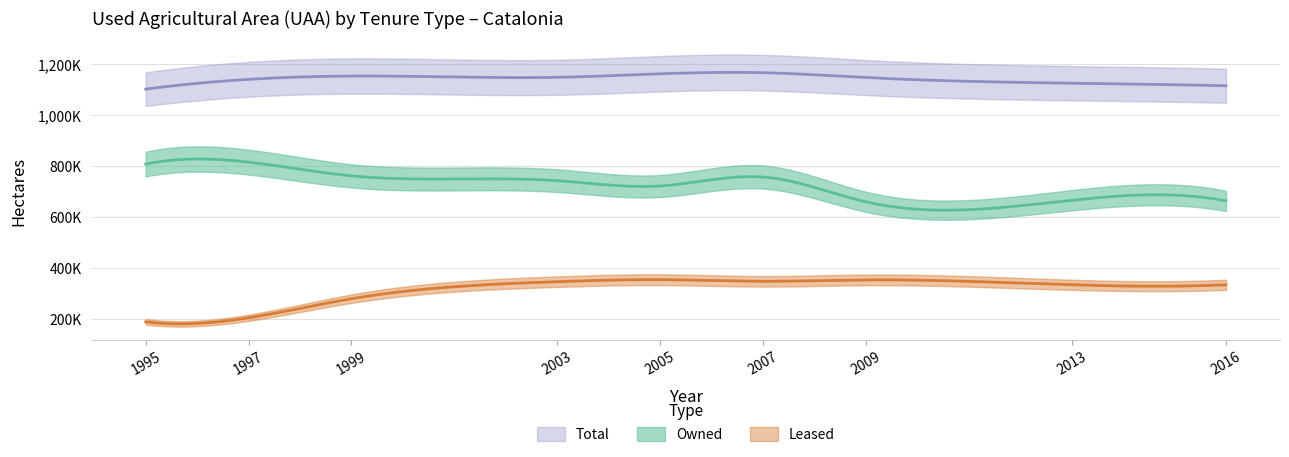

Is this an area chart (filled region under the line)?

No